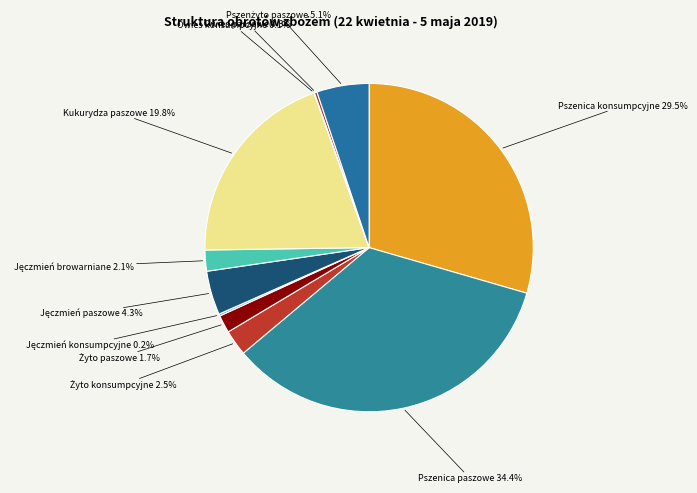

Which slice is the smallest?

Owies konsumpcyjne